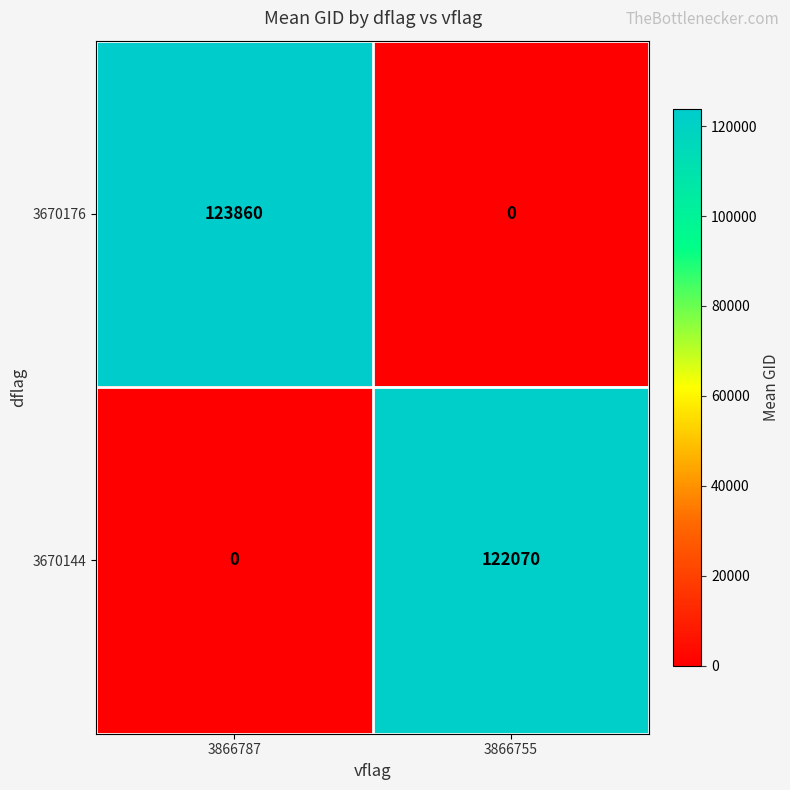

What is the approximate value of 3670144 at 3866755?

122070